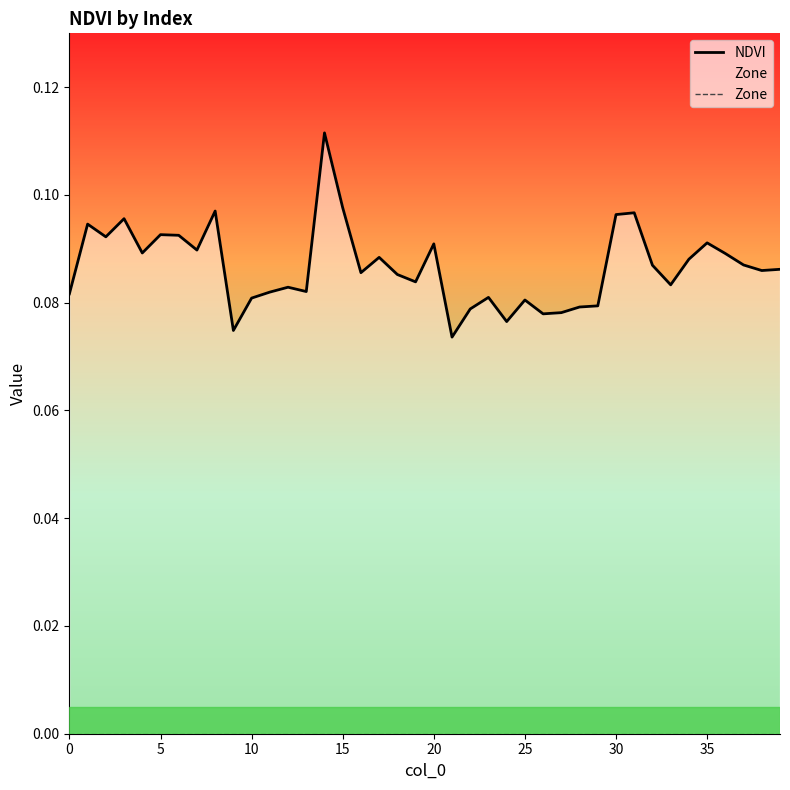

Is this an area chart (filled region under the line)?

No